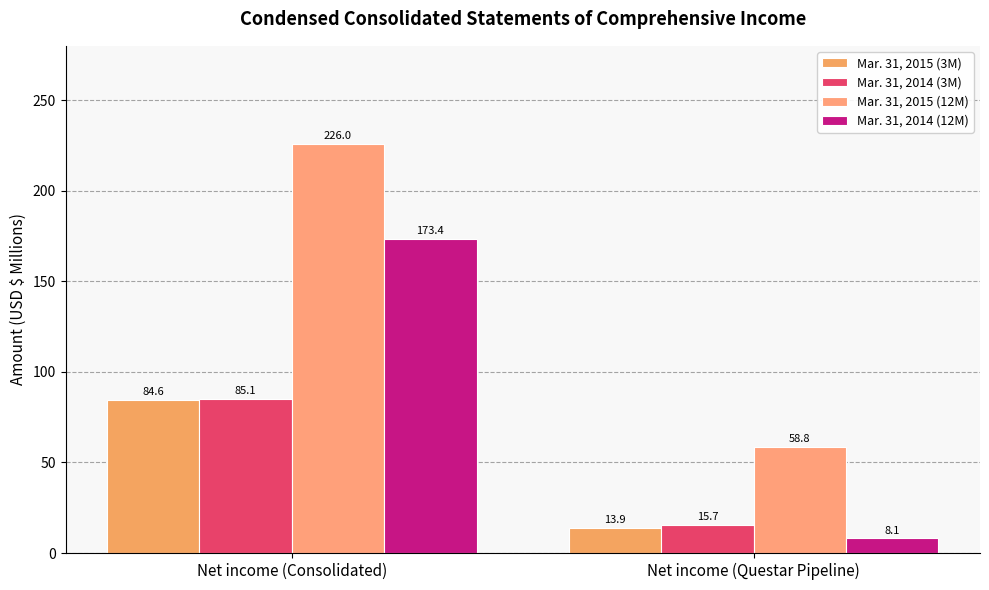

Between Net income (Questar Pipeline) and Net income (Consolidated), which is larger?

Net income (Consolidated)